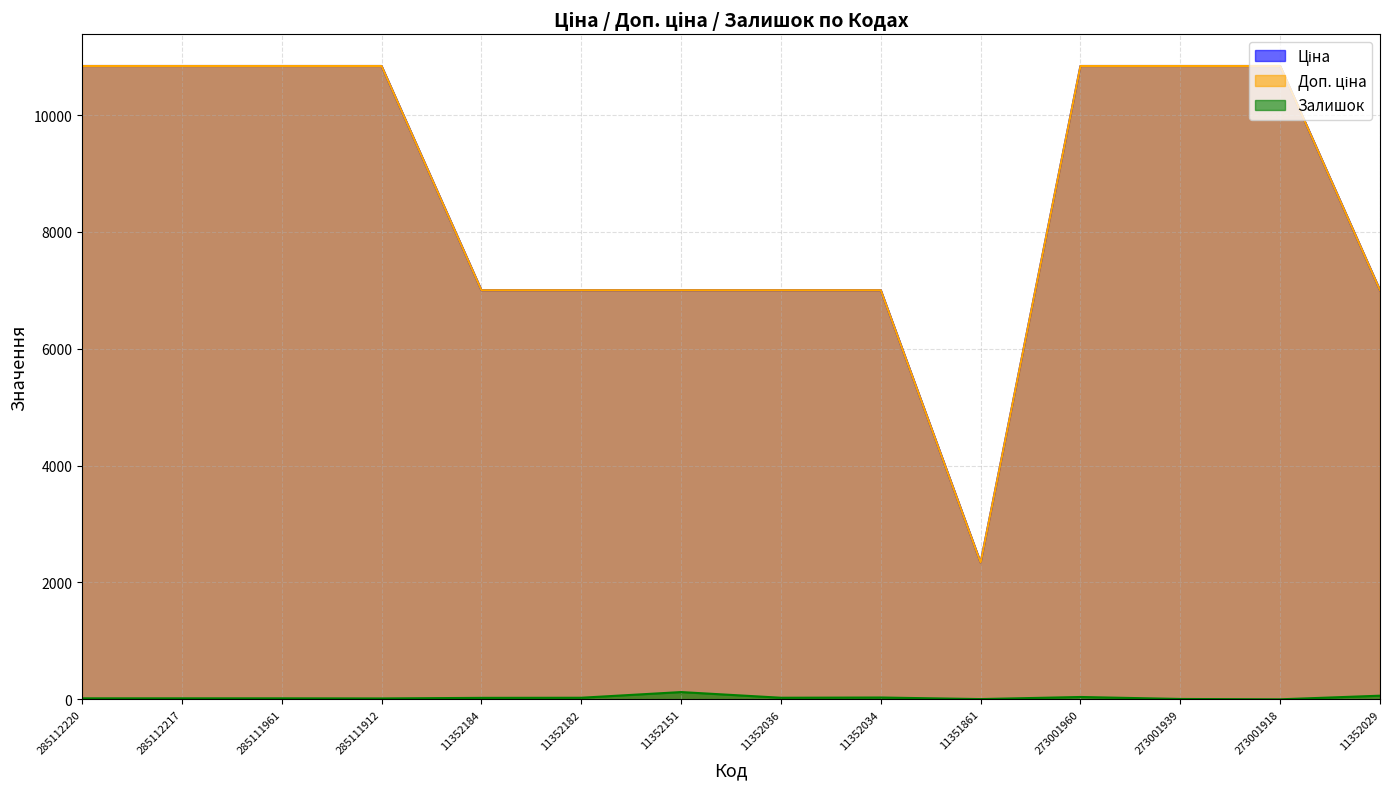

What is the sum of the Залишок values at 285111912 and 11351861?

19.0